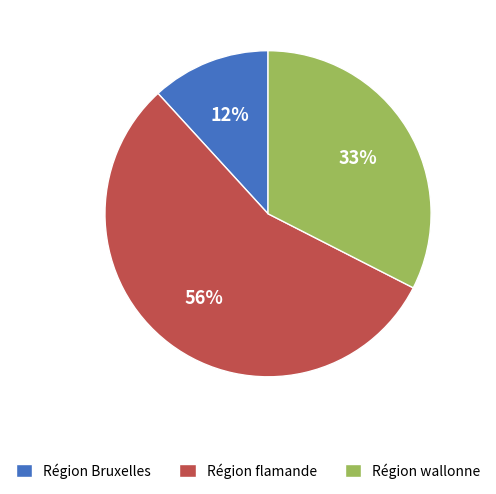

The Région flamande slice represents 67% of the pie. True or false?

False